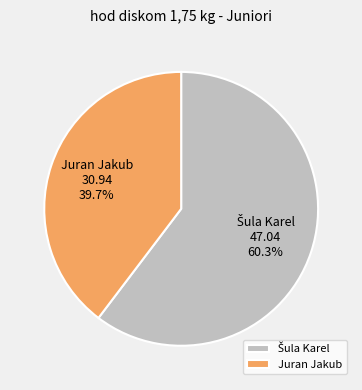

Which slice is the smallest?

Juran Jakub